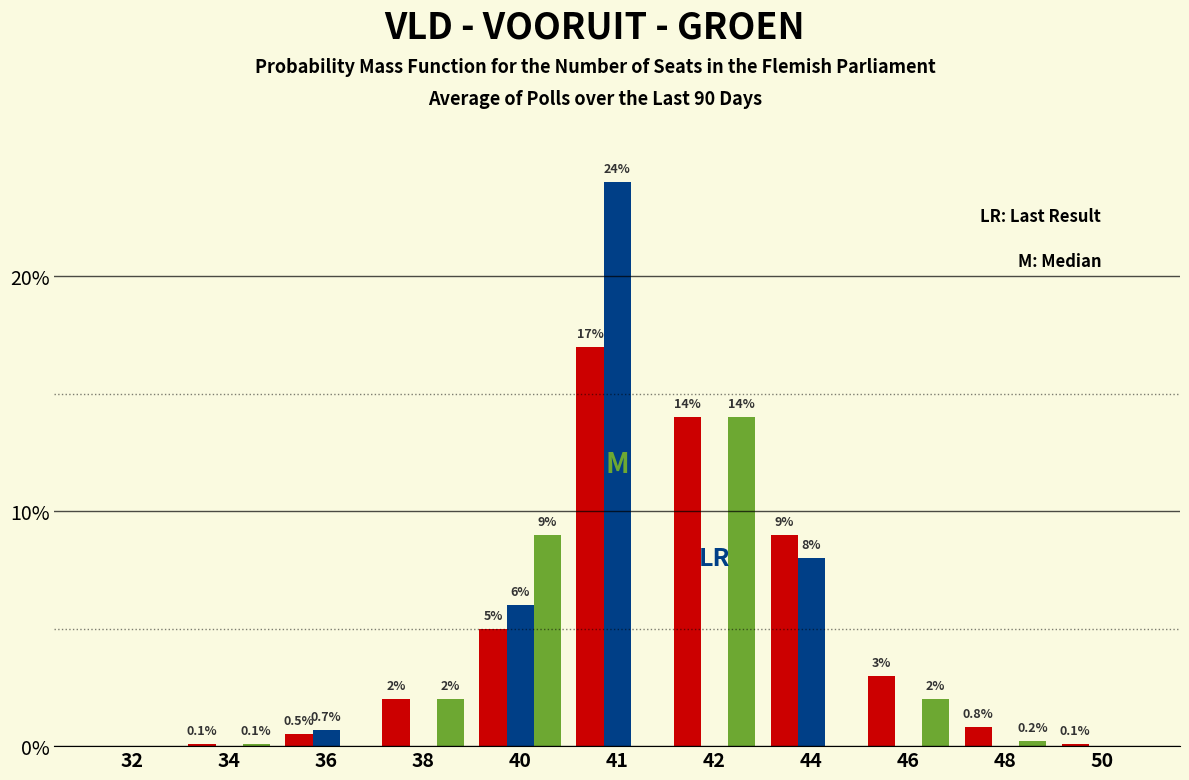

Reading right to left, list all the values displayed in this chart.

VLD: 50=0.1	48=0.8	46=3.0	44=9.0	42=14.0	41=17.0	40=5.0	38=2.0	36=0.5	34=0.1	32=0.0
VOORUIT: 50=0.0	48=0.0	46=0.0	44=8.0	42=0.0	41=24.0	40=6.0	38=0.0	36=0.7	34=0.0	32=0.0
GROEN: 50=0.0	48=0.2	46=2.0	44=0.0	42=14.0	41=0.0	40=9.0	38=2.0	36=0.0	34=0.1	32=0.0